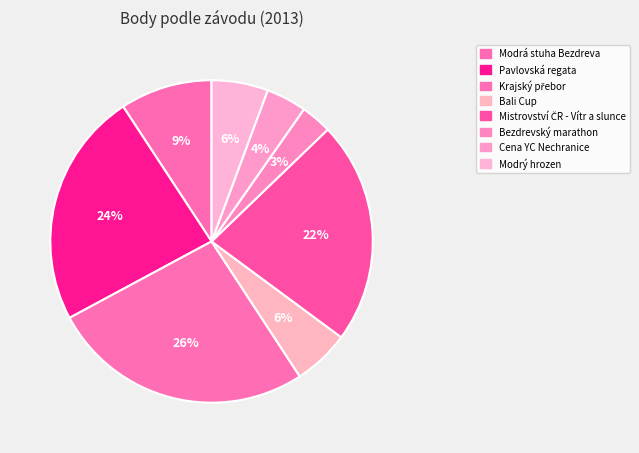

What percentage is the Bali Cup slice, to the nearest percent?

6%